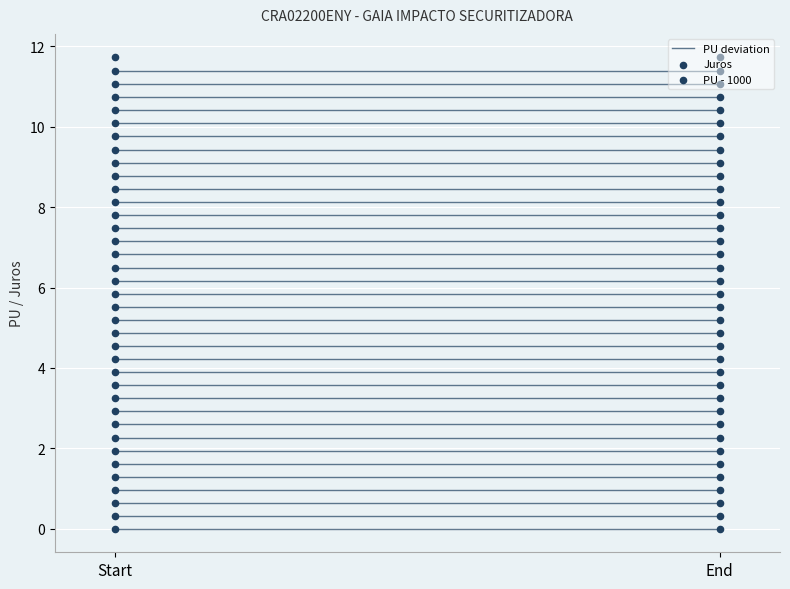

Which series contains the lowest Y value?

PU